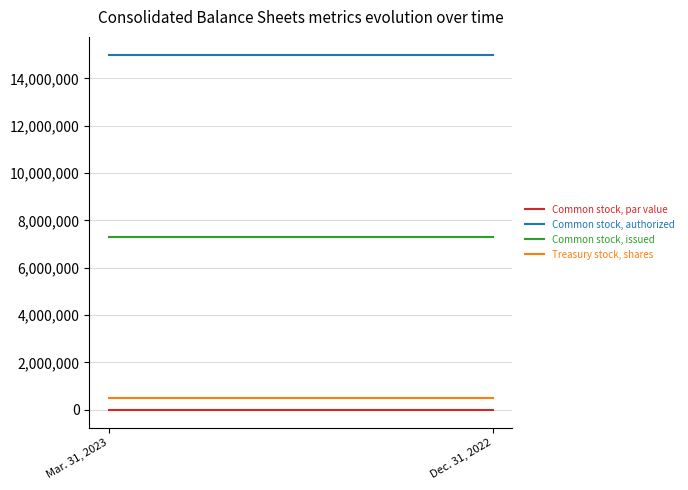

At which category is the sum across all series the highest?

Mar. 31, 2023